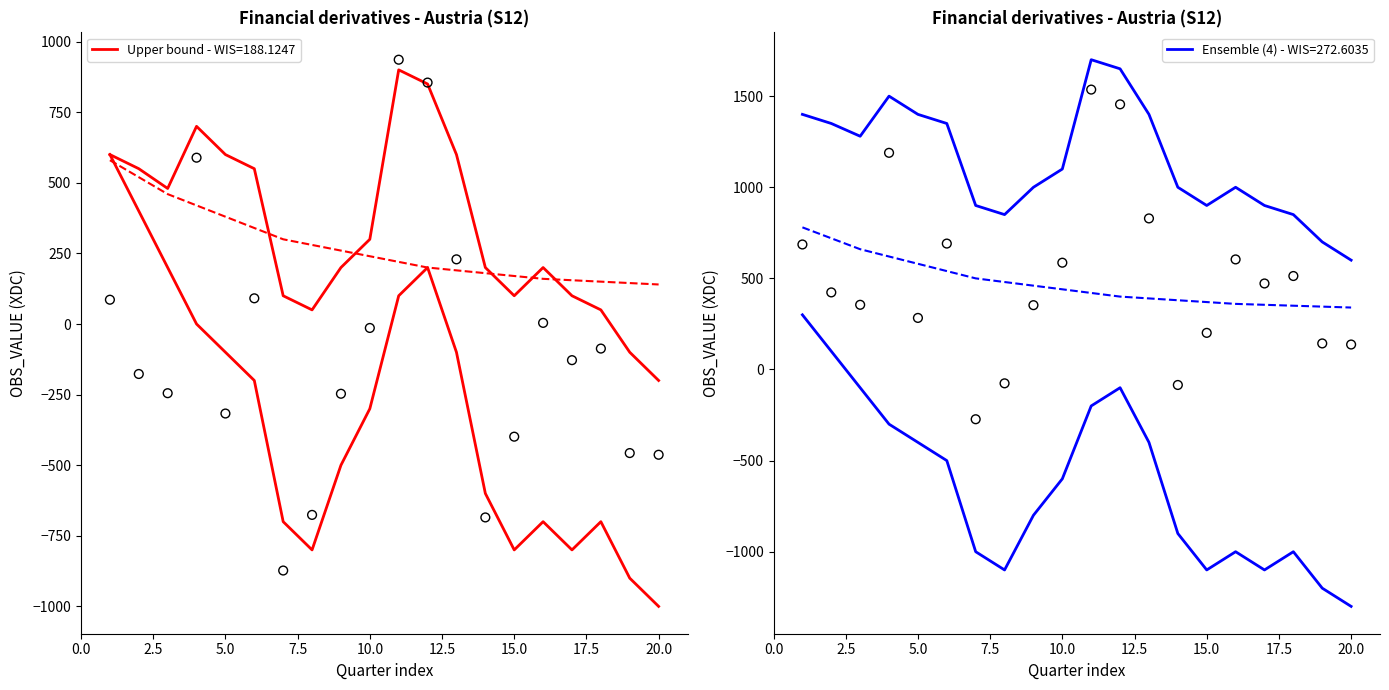

What is the change in value from 2000-Q1 to 2002-Q4?

-988